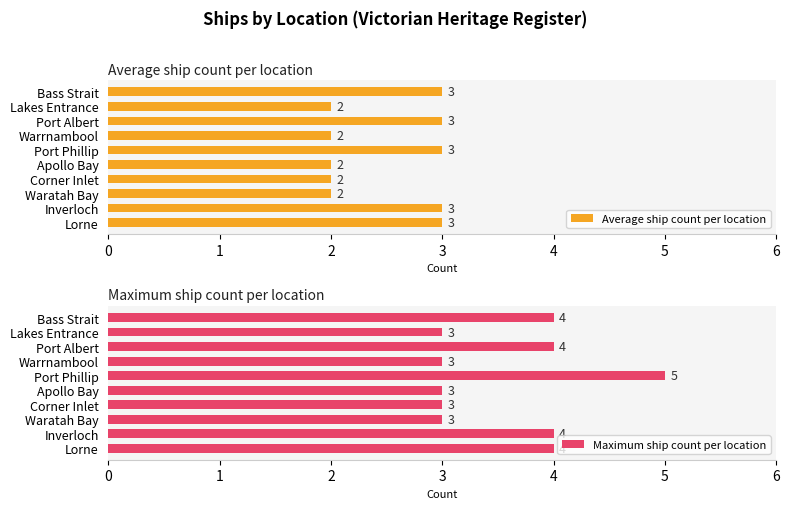

How many values in the Maximum ship count per location series are below 4?

5